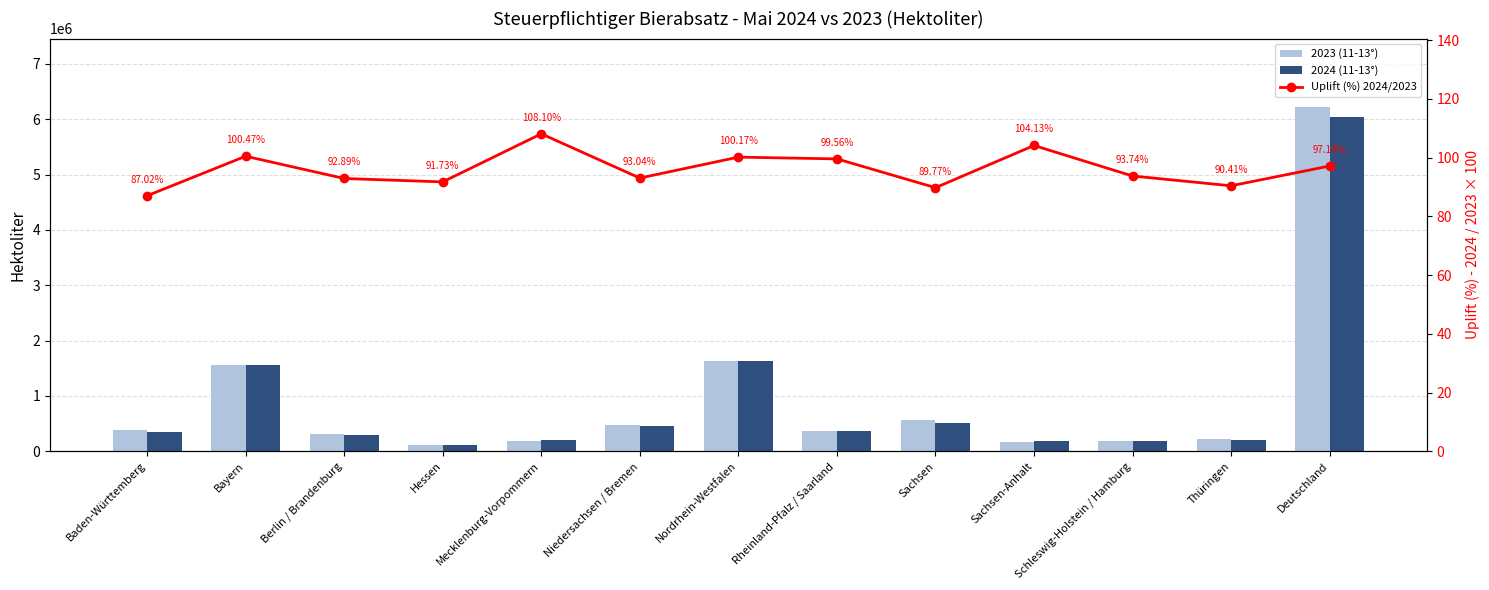

What position from the right is Rheinland-Pfalz / Saarland?

6